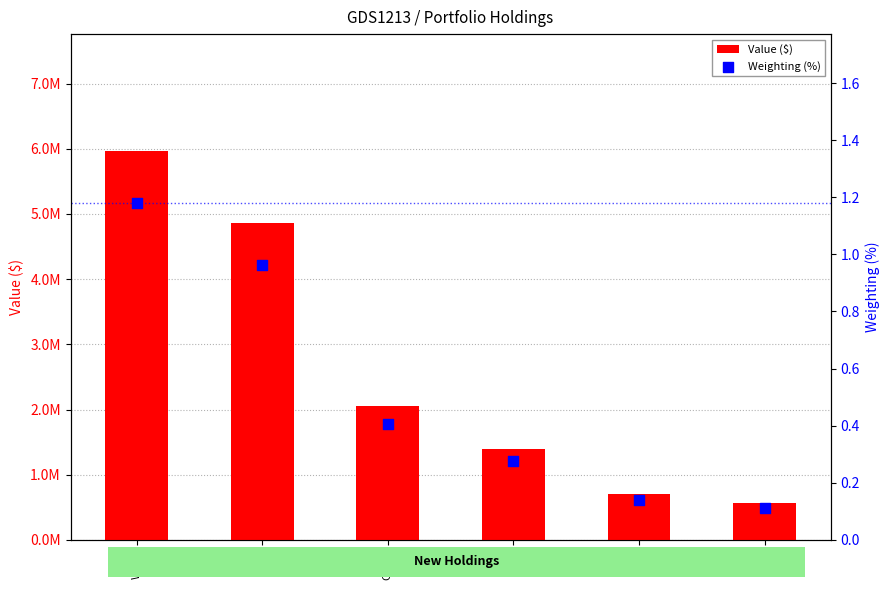

Which series contains the highest Y value?

Value ($)